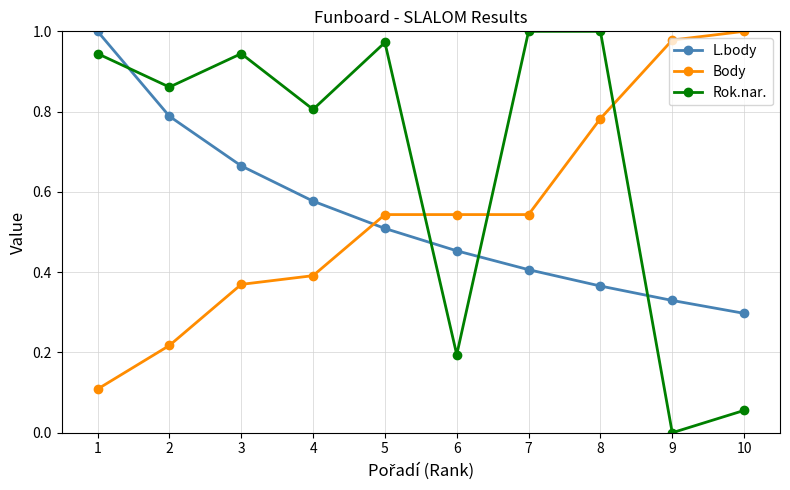

In Rok.nar., how many points are lower than both neighbors (excluding endpoints)?

4